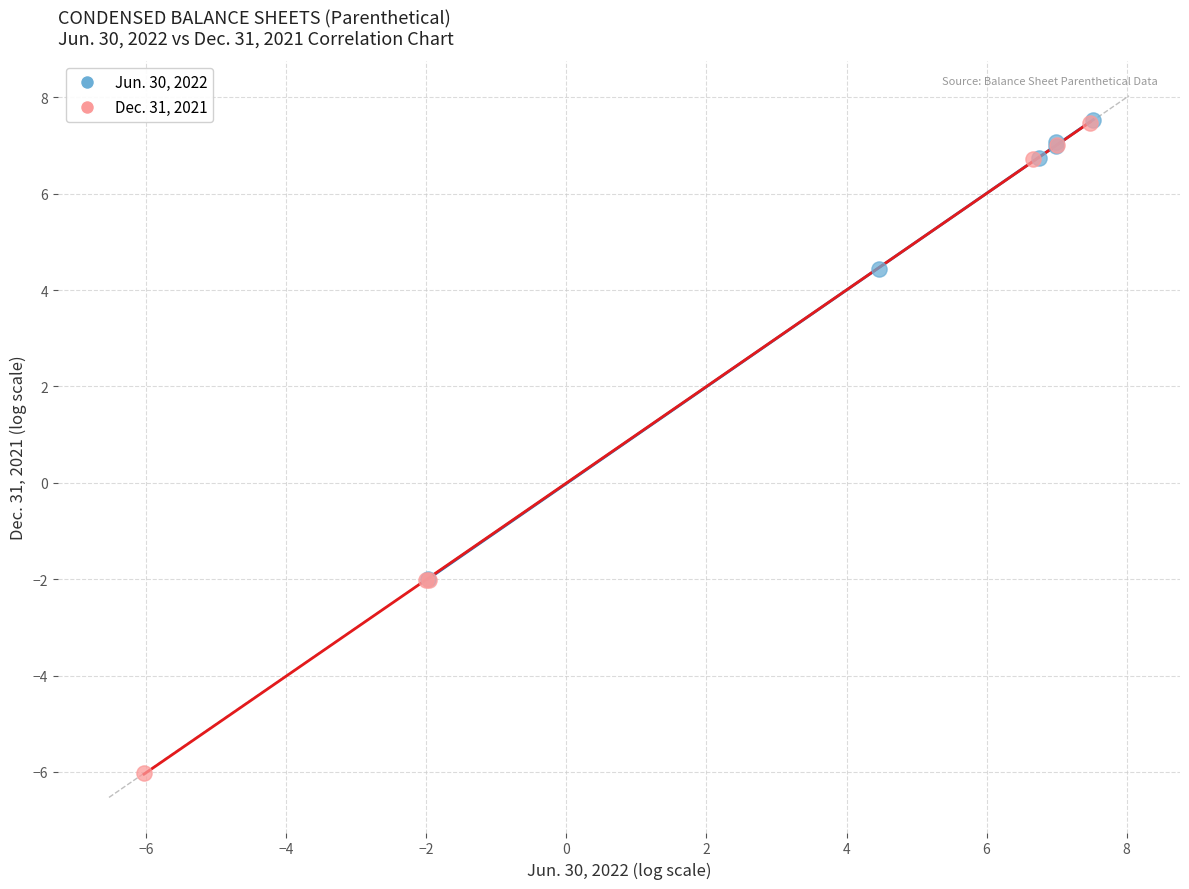

Which series reaches the minimum Y coordinate?

Dec. 31, 2021